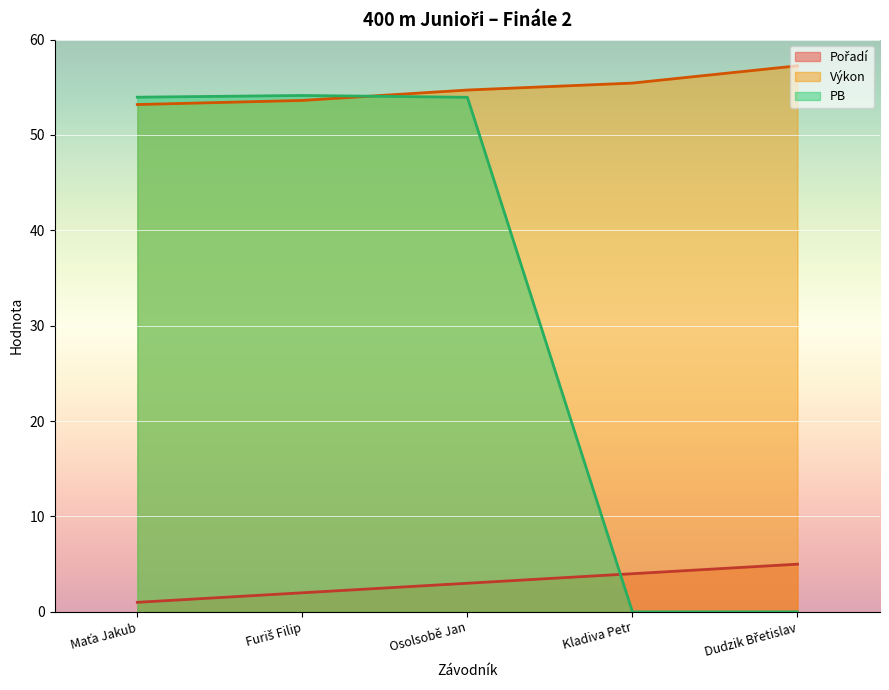

How many intersections are there between PB and Výkon?

1